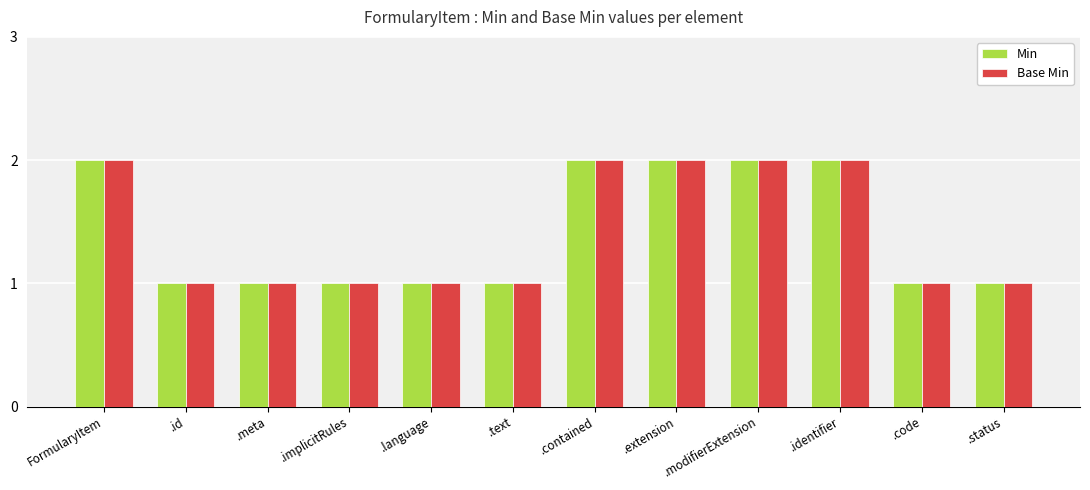

Reading left to right, transcribe all the data shown in this chart.

Min: FormularyItem=2	.id=1	.meta=1	.implicitRules=1	.language=1	.text=1	.contained=2	.extension=2	.modifierExtension=2	.identifier=2	.code=1	.status=1
Base Min: FormularyItem=2	.id=1	.meta=1	.implicitRules=1	.language=1	.text=1	.contained=2	.extension=2	.modifierExtension=2	.identifier=2	.code=1	.status=1